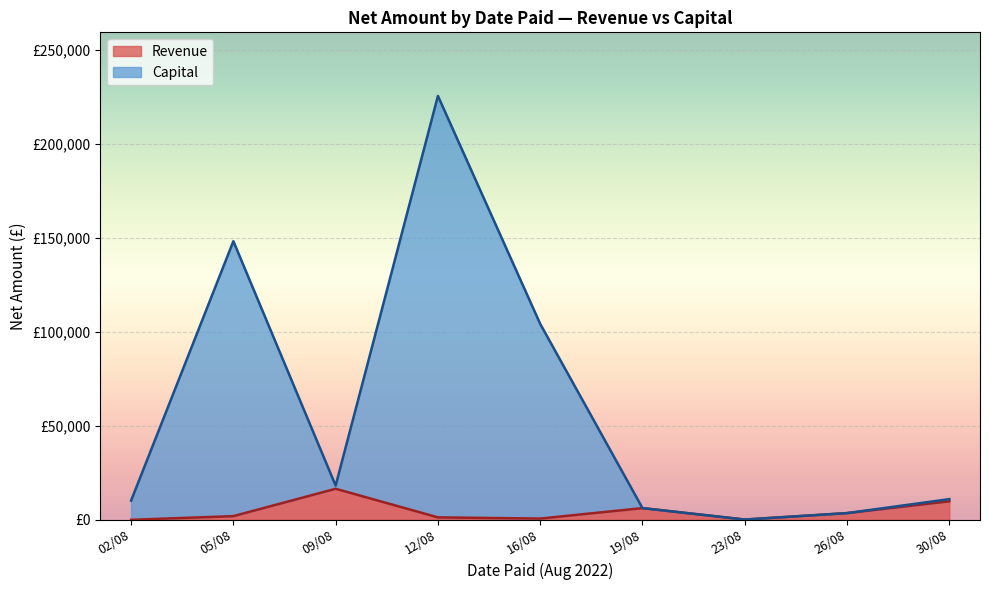

What are all the series names shown in the legend?

Revenue, Capital